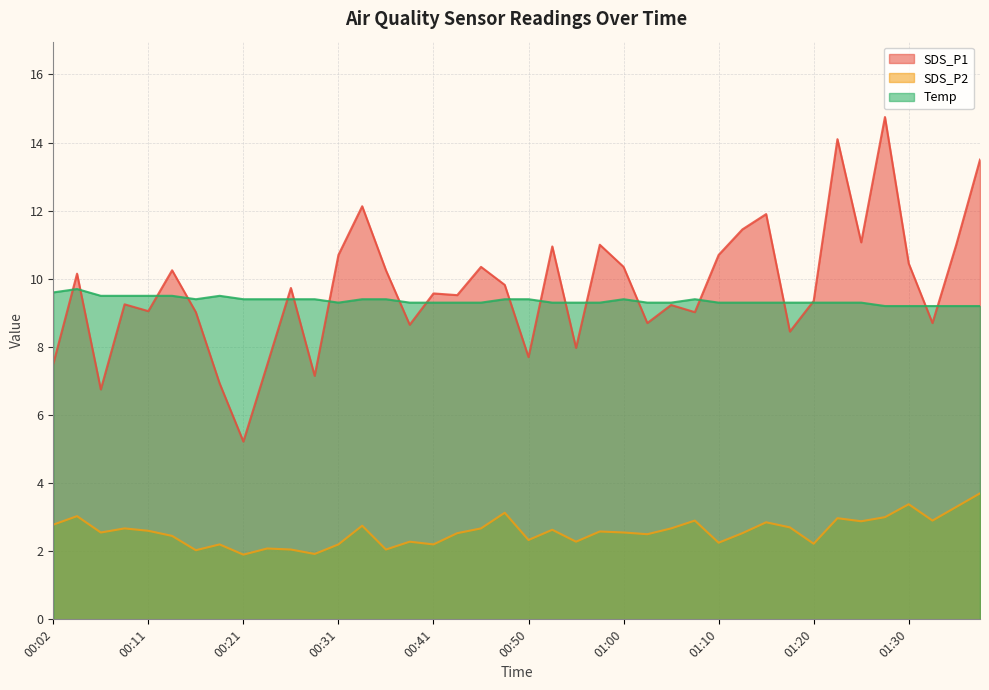

True or false: Temp and SDS_P1 cross at least once.

True